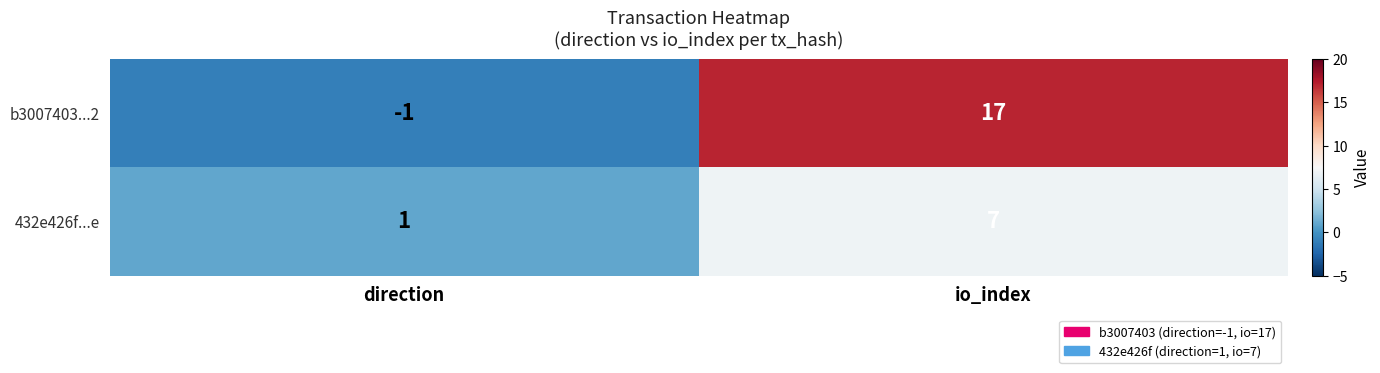

What is the difference between the highest and lowest values at direction?

2